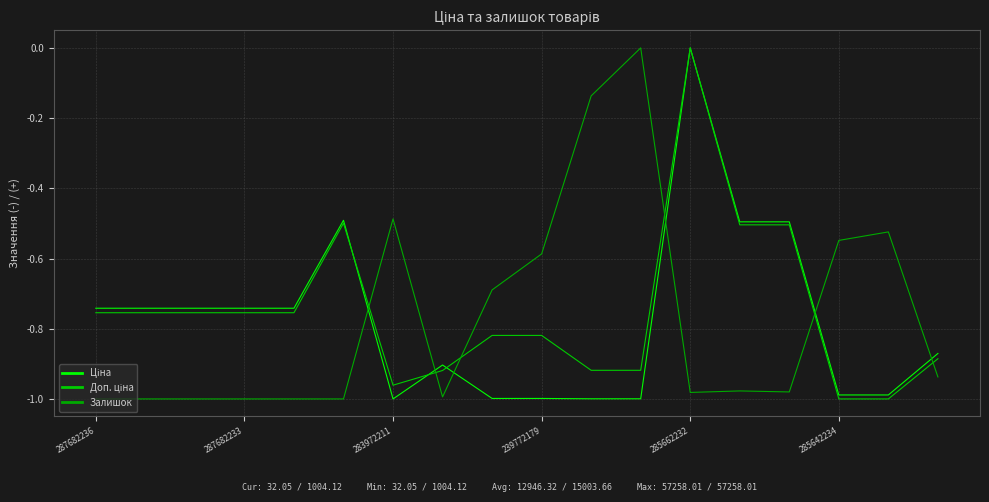

Which series ends up on top after the final intersection of Ціна and Доп. ціна?

Доп. ціна